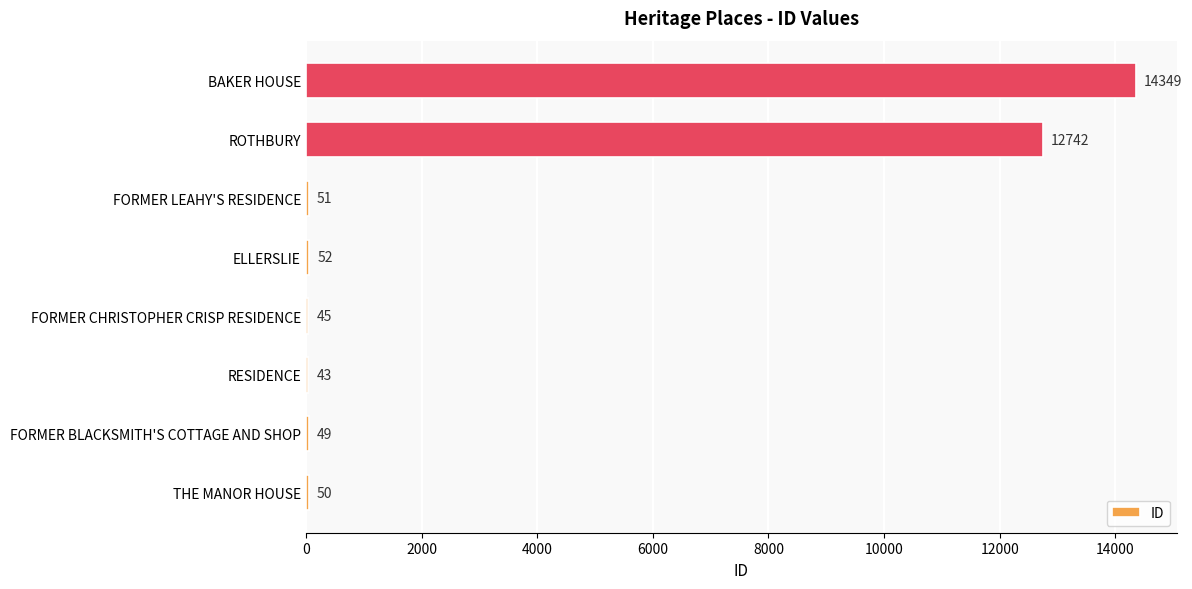

What is the sum of the values at BAKER HOUSE and ELLERSLIE?

14401